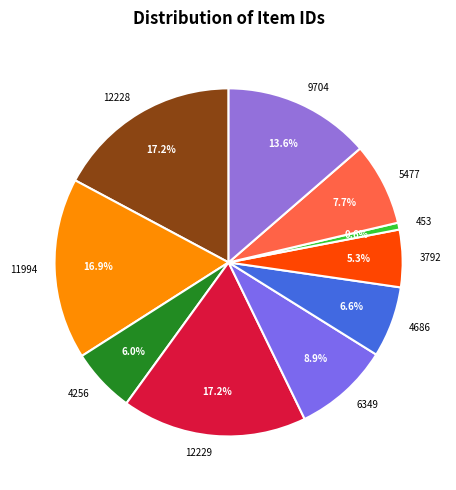

Is there a majority slice in this chart?

No